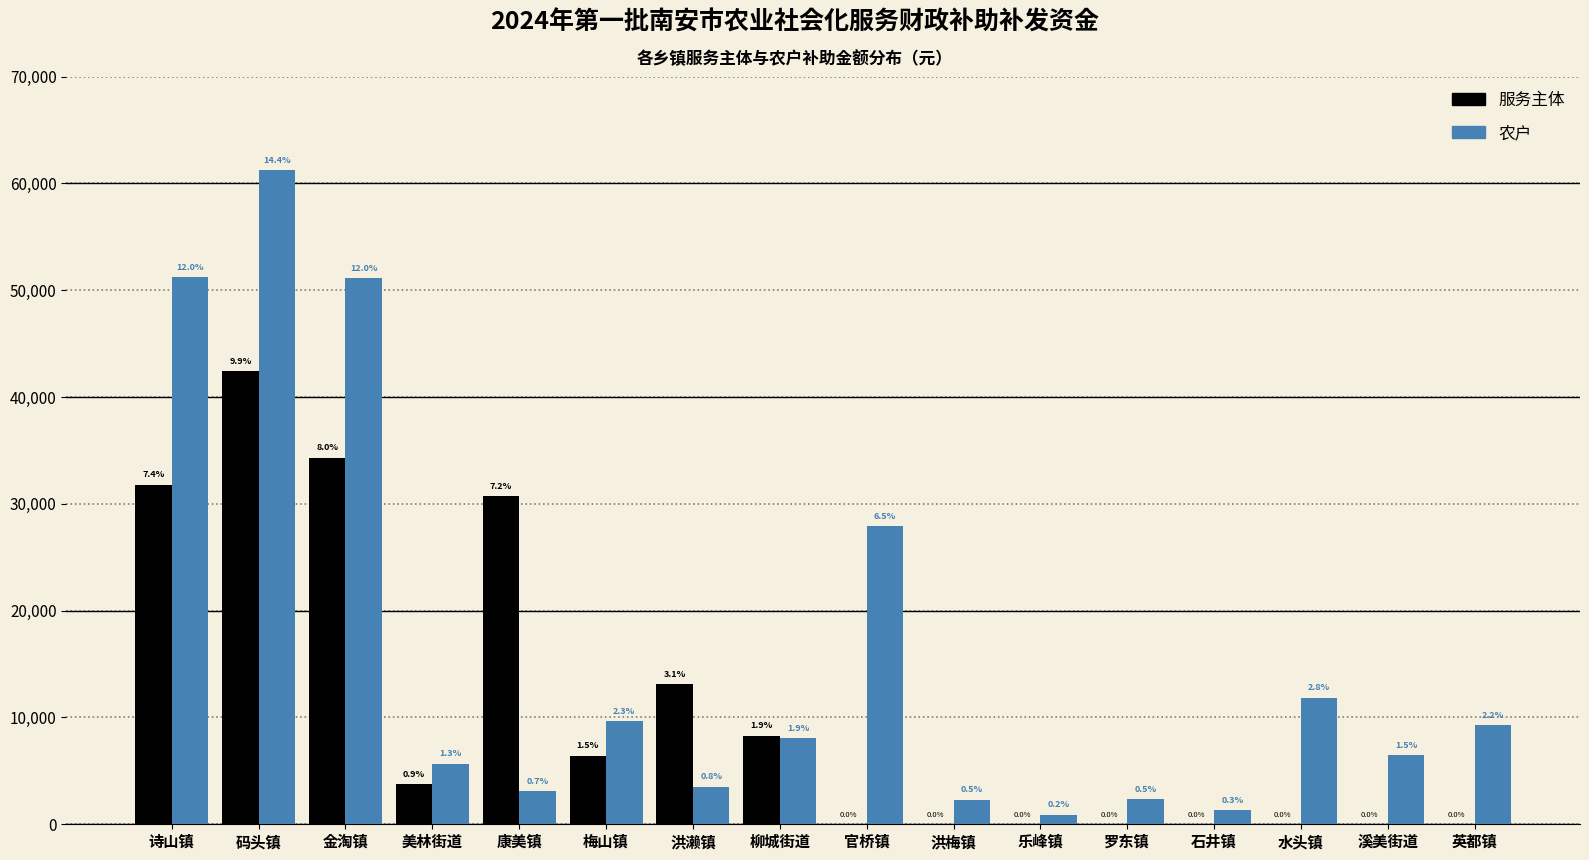

Are the bars grouped side by side (vs. stacked)?

Yes